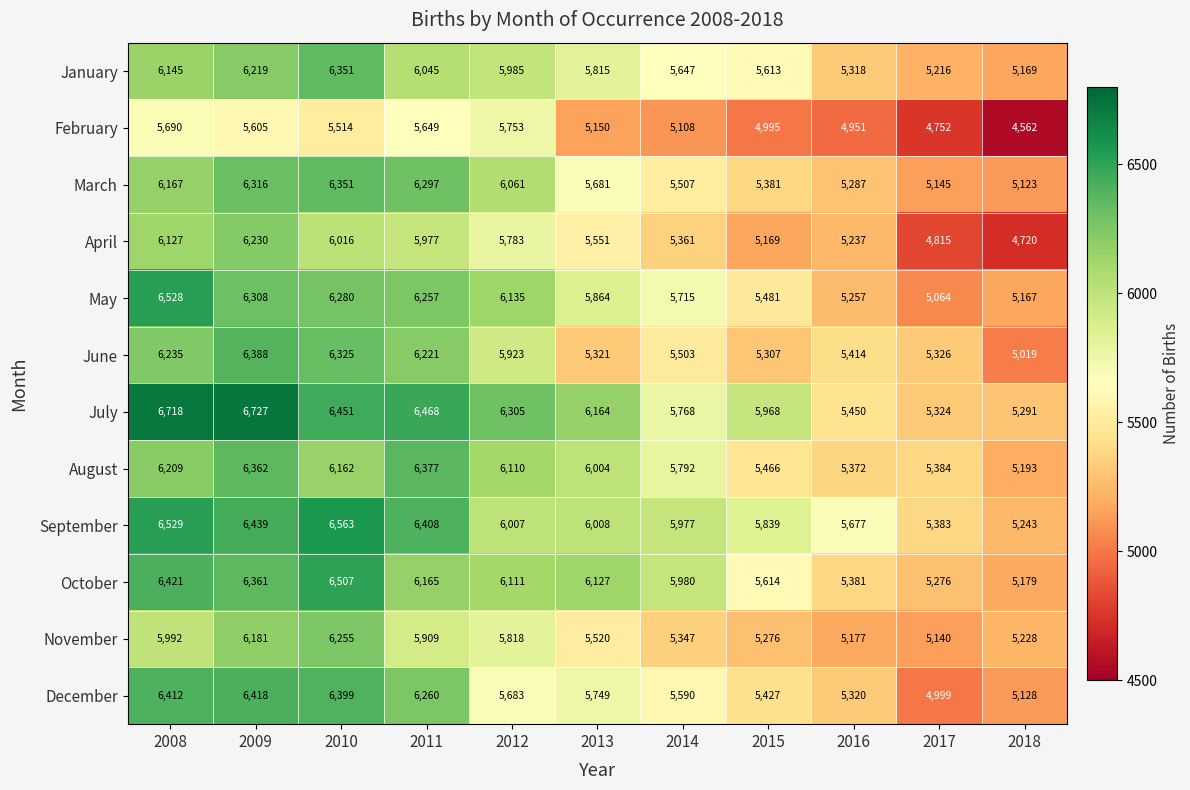

Count the number of categories in the chart.

11